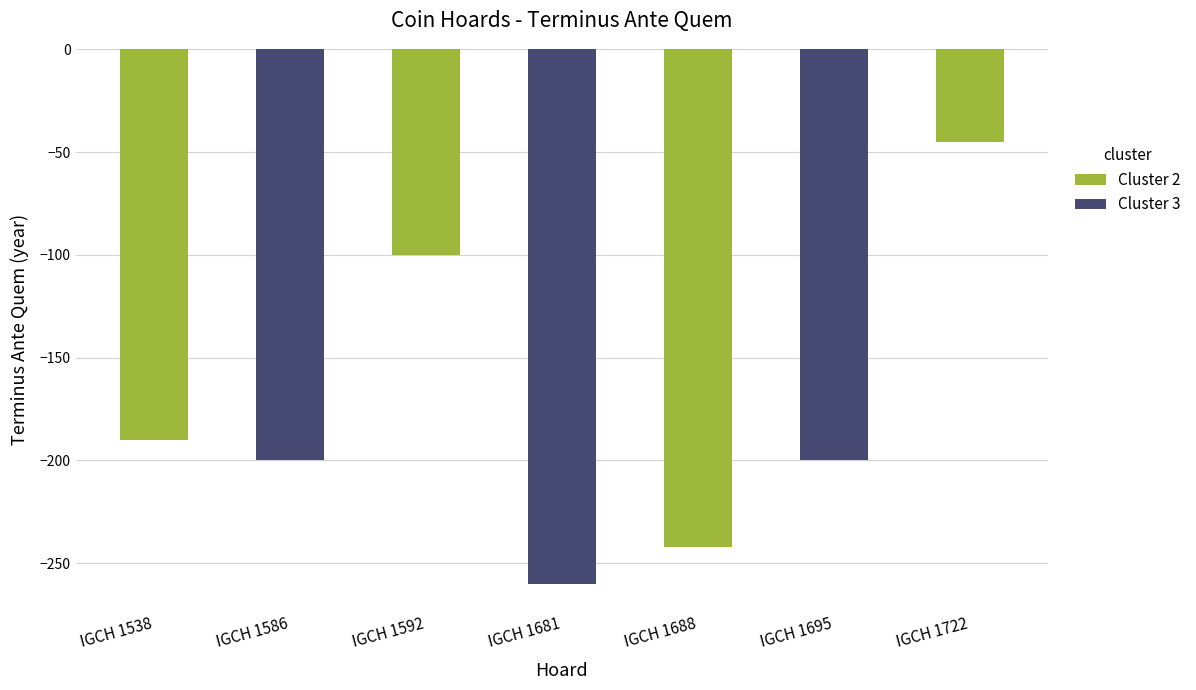

Reading right to left, list all the values displayed in this chart.

-45	-200	-242	-260	-100	-200	-190